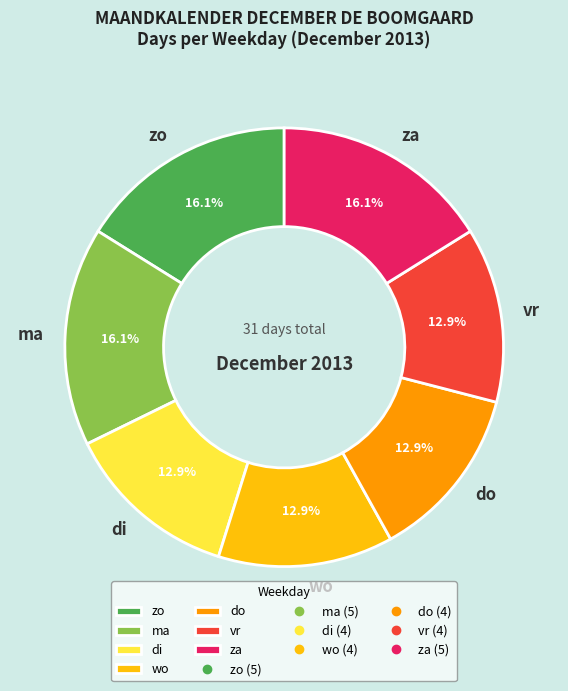

The wo slice represents 13% of the pie. True or false?

True